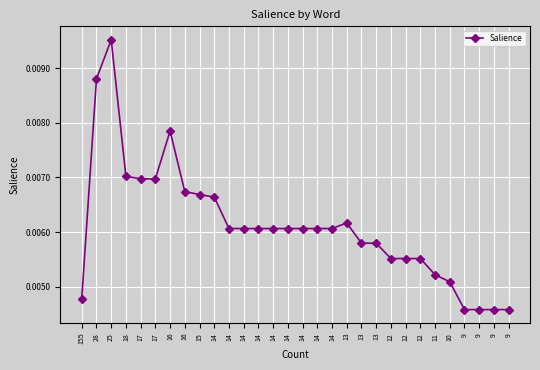

List the labels in order of value, smallest first.

9, 9, 9, 9, 155, 10, 11, 12, 12, 12, 13, 13, 14, 14, 14, 14, 14, 14, 14, 14, 13, 14, 15, 16, 17, 17, 18, 16, 28, 25